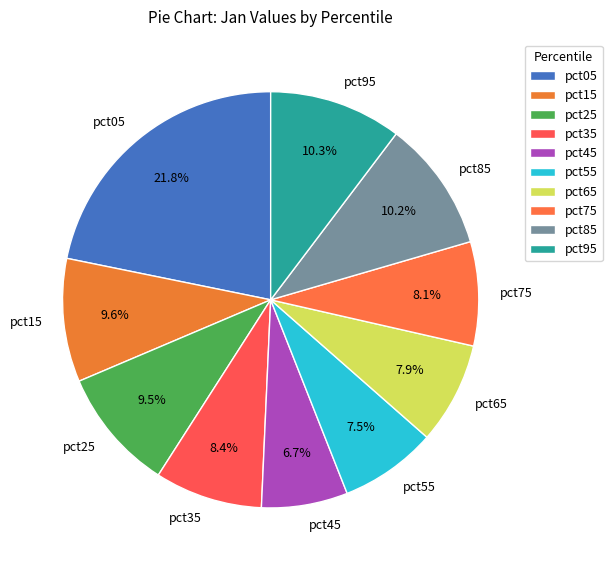

Which slice is the largest?

pct05